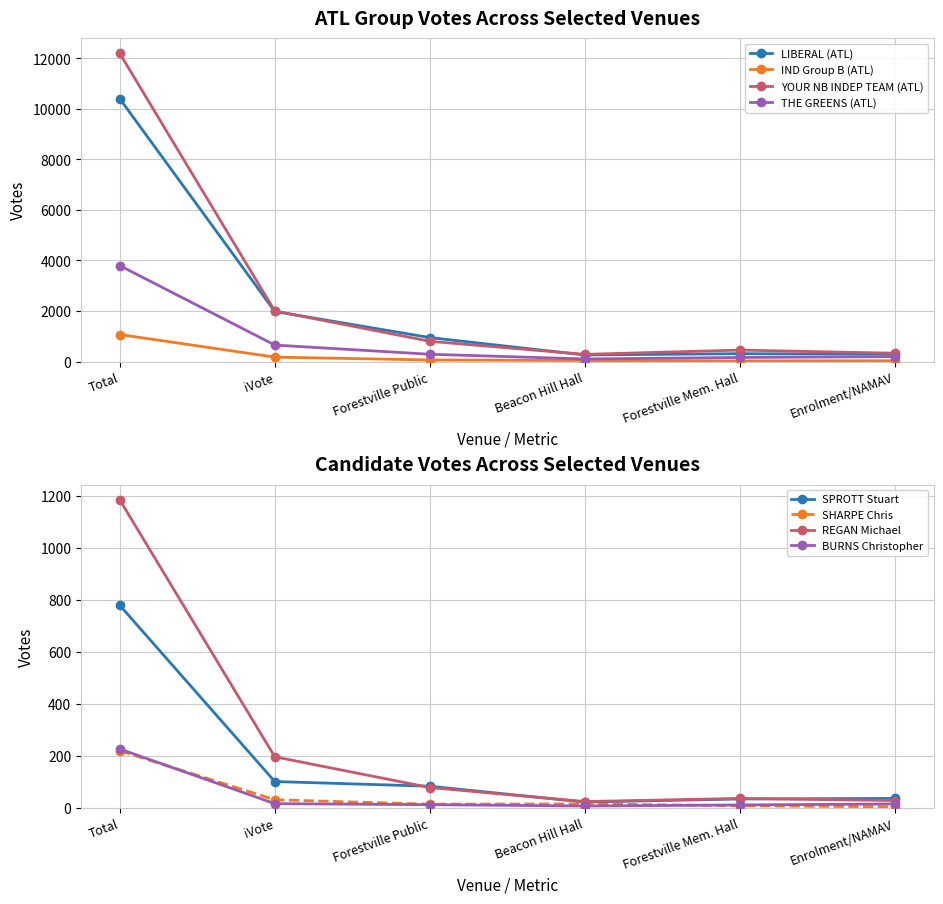

At which label does LIBERAL (ATL) reach its peak?

Total